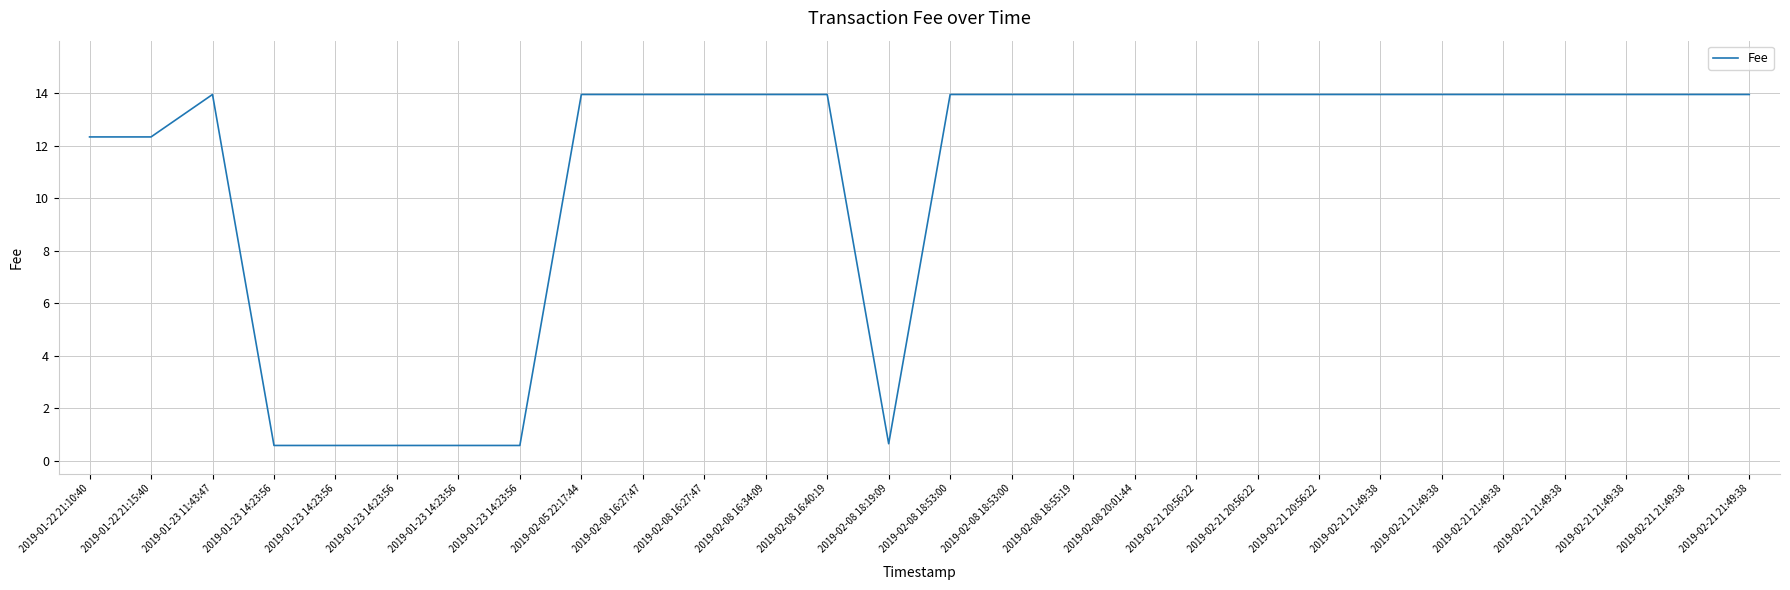

Reading left to right, extract all data points from this chart.

2019-01-22 21:10:40=12.3	2019-01-22 21:15:40=12.3	2019-01-23 11:43:47=14.0	2019-01-23 14:23:56=0.6	2019-01-23 14:23:56=0.6	2019-01-23 14:23:56=0.6	2019-01-23 14:23:56=0.6	2019-01-23 14:23:56=0.6	2019-02-05 22:17:44=14.0	2019-02-08 16:27:47=14.0	2019-02-08 16:27:47=14.0	2019-02-08 16:34:09=14.0	2019-02-08 16:40:19=14.0	2019-02-08 18:19:09=0.6	2019-02-08 18:53:00=14.0	2019-02-08 18:53:00=14.0	2019-02-08 18:55:19=14.0	2019-02-08 20:01:44=14.0	2019-02-21 20:56:22=14.0	2019-02-21 20:56:22=14.0	2019-02-21 20:56:22=14.0	2019-02-21 21:49:38=14.0	2019-02-21 21:49:38=14.0	2019-02-21 21:49:38=14.0	2019-02-21 21:49:38=14.0	2019-02-21 21:49:38=14.0	2019-02-21 21:49:38=14.0	2019-02-21 21:49:38=14.0